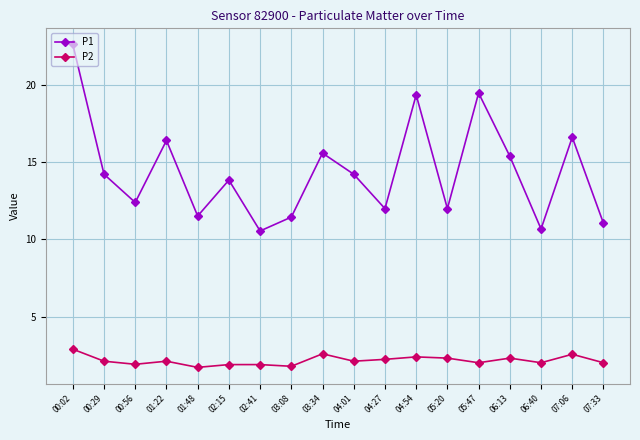

What is the spread (max minus min) of values at 04:01?

12.1